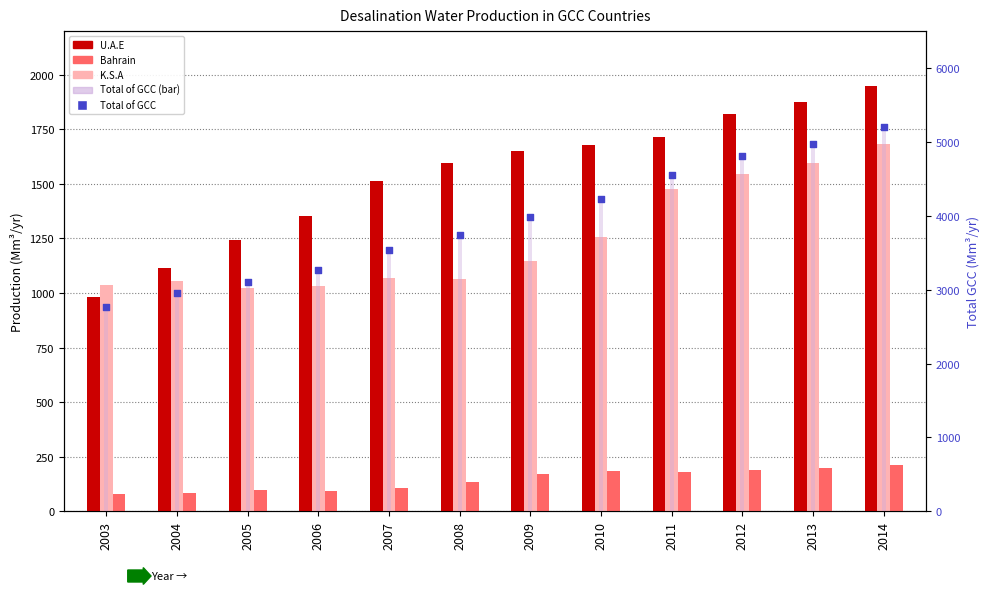

Is the value of Total of GCC (bar) at 2010 greater than the value of Bahrain at 2011?

Yes